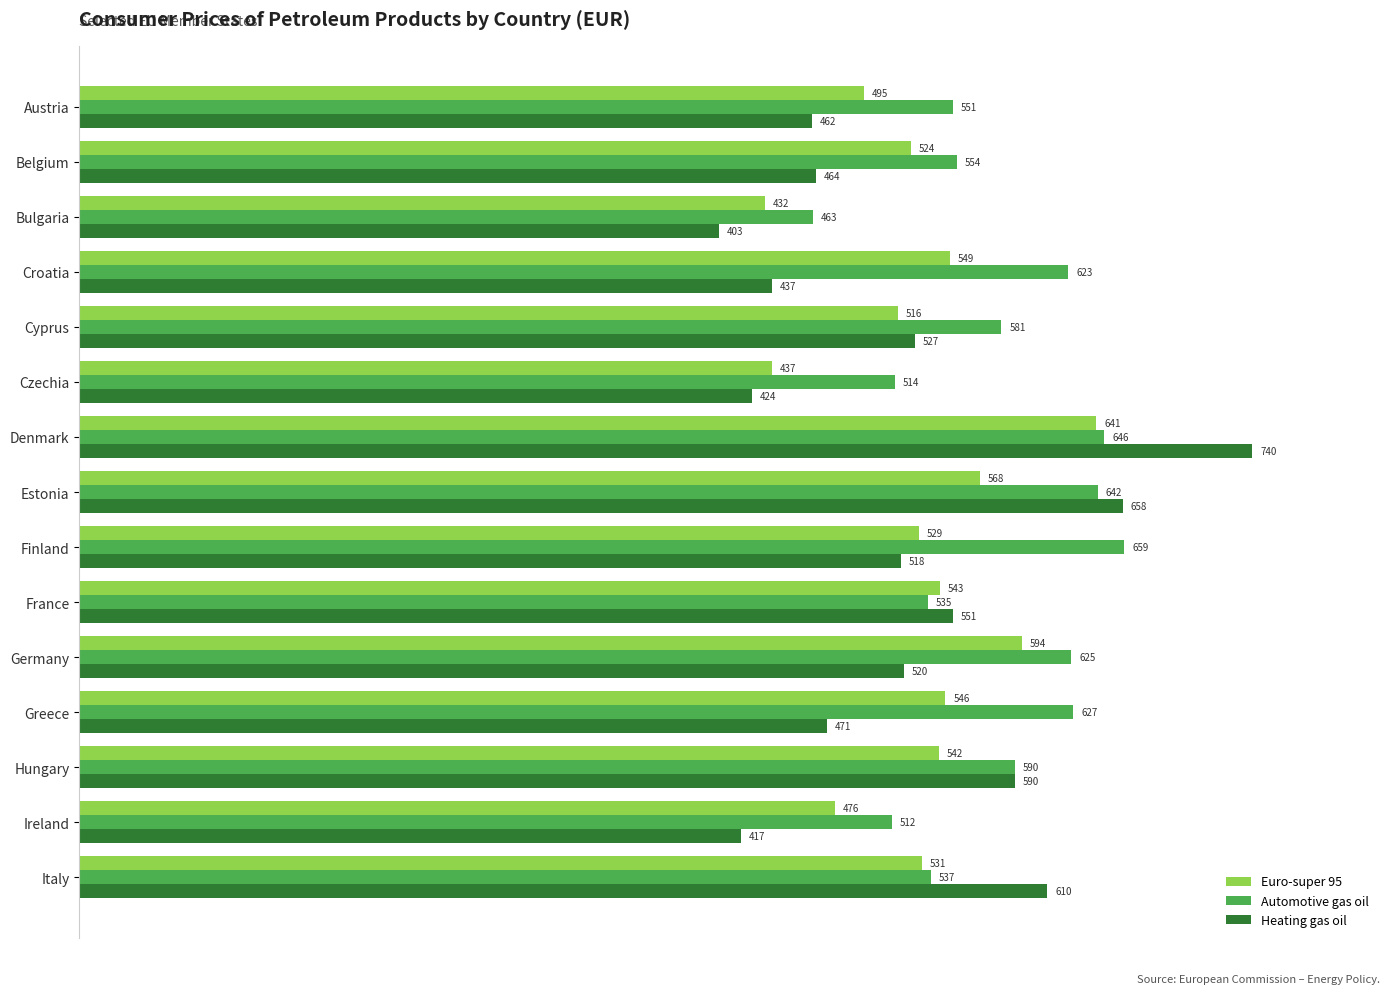

At which category is the sum across all series the highest?

Denmark